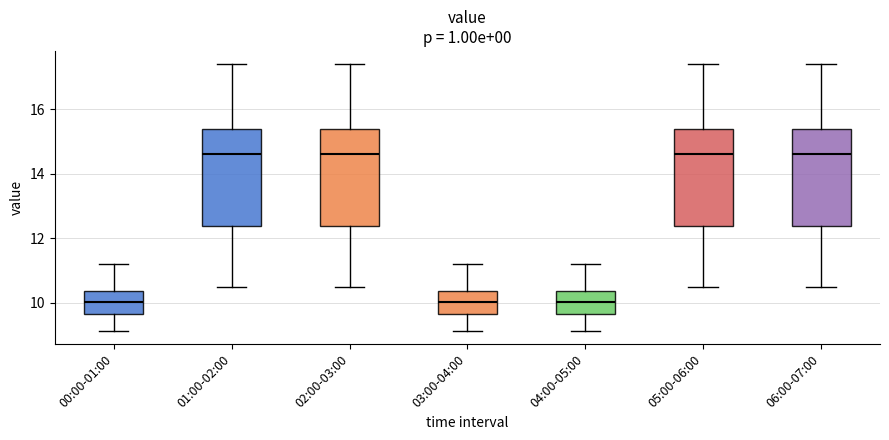

Reading left to right, read every box against the y-axis: the position of its median line, the range the box covers, and the ends of its whiskers. The values are not printed on the chart, so give them approximately, as read against the axis.

00:00-01:00: median 10.0, box 9.6 to 10.4, whiskers 9.2 to 11.2
01:00-02:00: median 14.6, box 12.4 to 15.4, whiskers 10.6 to 17.4
02:00-03:00: median 14.6, box 12.4 to 15.4, whiskers 10.6 to 17.4
03:00-04:00: median 10.0, box 9.6 to 10.4, whiskers 9.2 to 11.2
04:00-05:00: median 10.0, box 9.6 to 10.4, whiskers 9.2 to 11.2
05:00-06:00: median 14.6, box 12.4 to 15.4, whiskers 10.6 to 17.4
06:00-07:00: median 14.6, box 12.4 to 15.4, whiskers 10.6 to 17.4